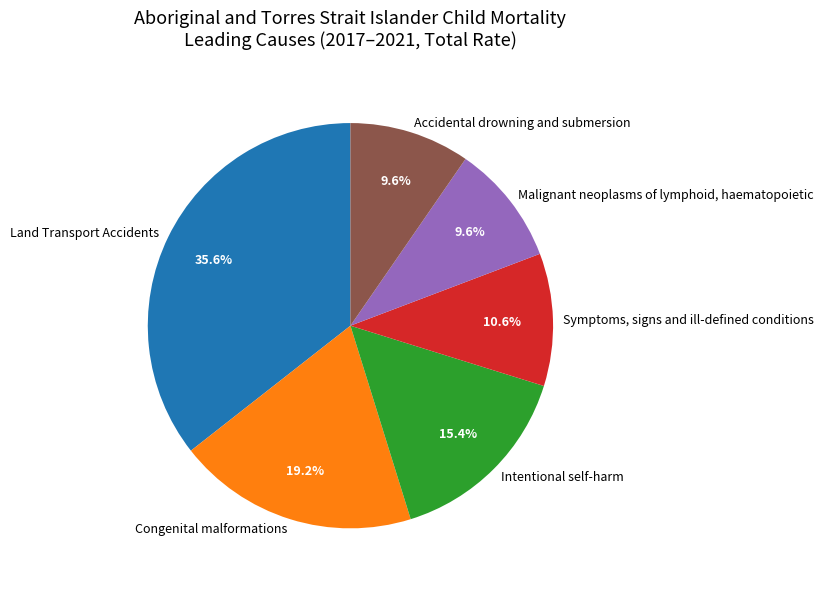

What is the largest slice in the pie chart?

Land Transport Accidents